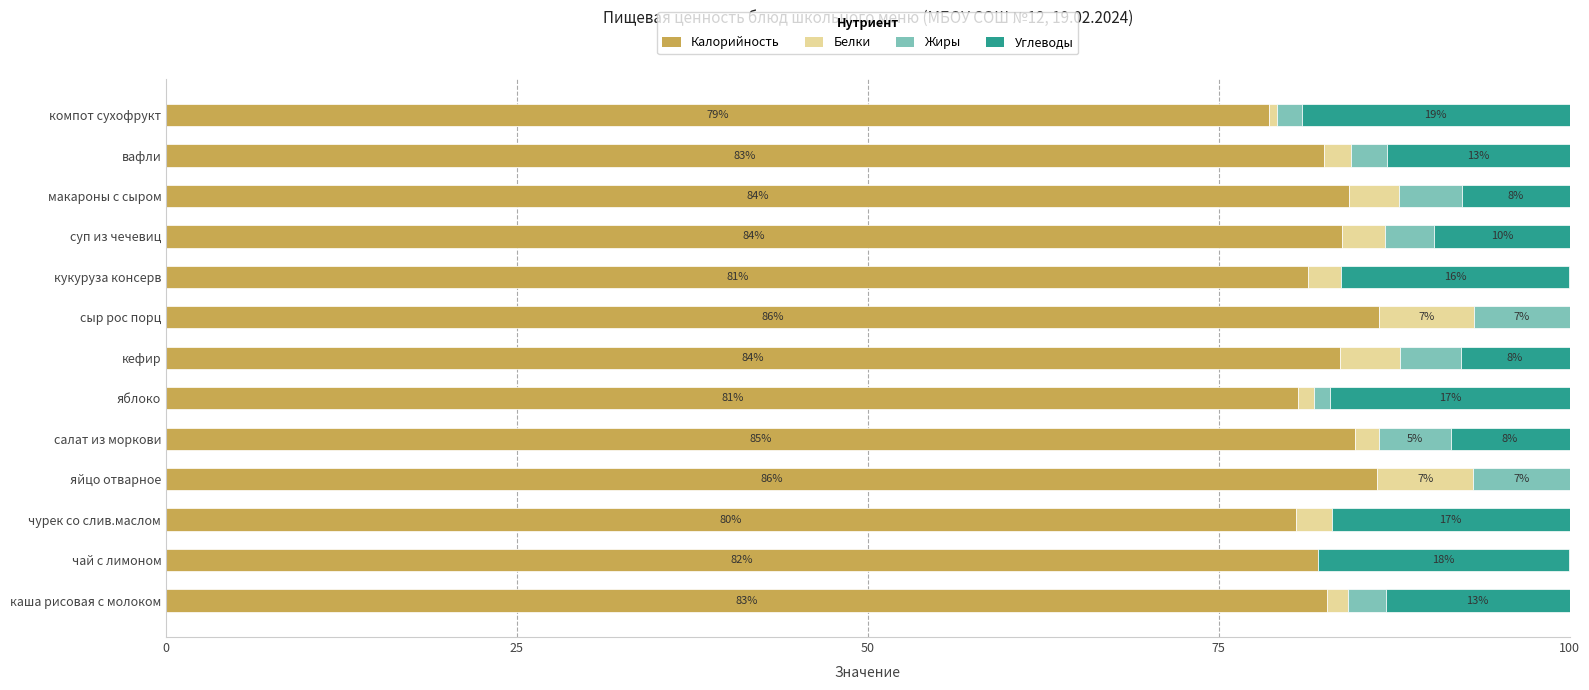

True or false: Калорийность has a value of 106.6 at компот сухофрукт.

False